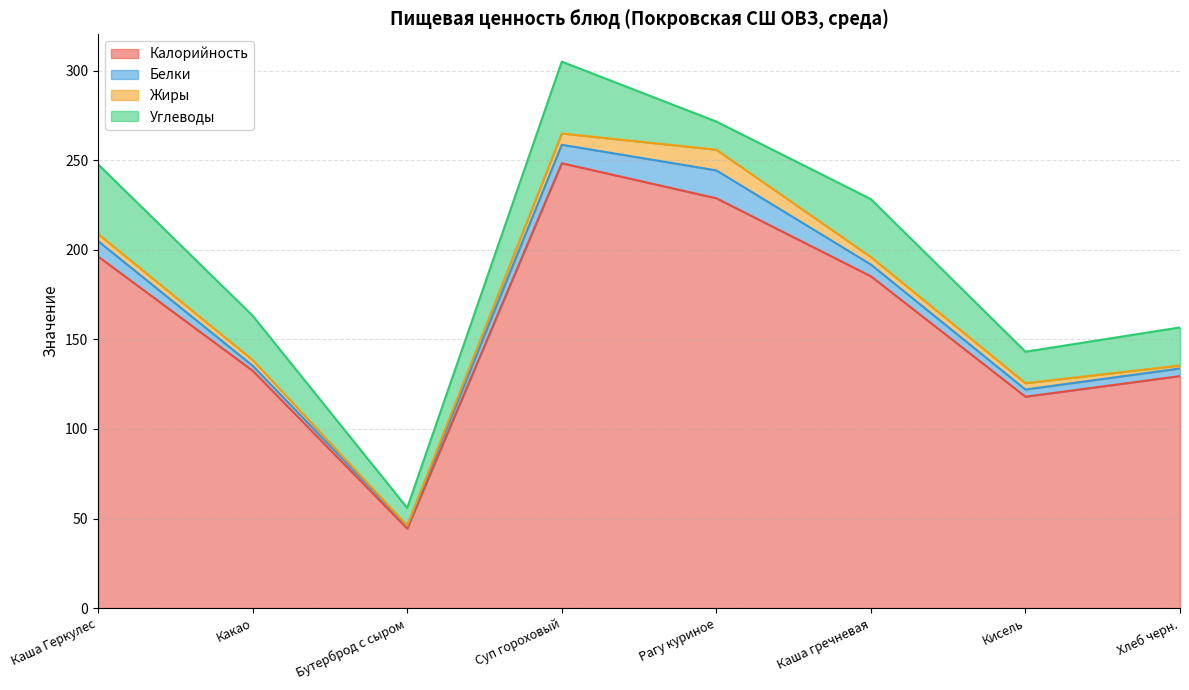

Reading right to left, transcribe all the data shown in this chart.

Калорийность: Хлеб черн.=129.5	Кисель=118.0	Каша гречневая=185.2	Рагу куриное=228.8	Суп гороховый=248.3	Бутерброд с сыром=44.4	Какао=132.5	Каша Геркулес=196.2
Белки: Хлеб черн.=4.2	Кисель=4.0	Каша гречневая=6.6	Рагу куриное=15.6	Суп гороховый=10.3	Бутерброд с сыром=1.5	Какао=2.8	Каша Геркулес=8.6
Жиры: Хлеб черн.=1.6	Кисель=3.5	Каша гречневая=4.2	Рагу куриное=11.6	Суп гороховый=6.3	Бутерброд с сыром=0.2	Какао=3.2	Каша Геркулес=4.0
Углеводы: Хлеб черн.=21.2	Кисель=17.6	Каша гречневая=32.3	Рагу куриное=15.7	Суп гороховый=40.1	Бутерброд с сыром=9.8	Какао=24.7	Каша Геркулес=38.9